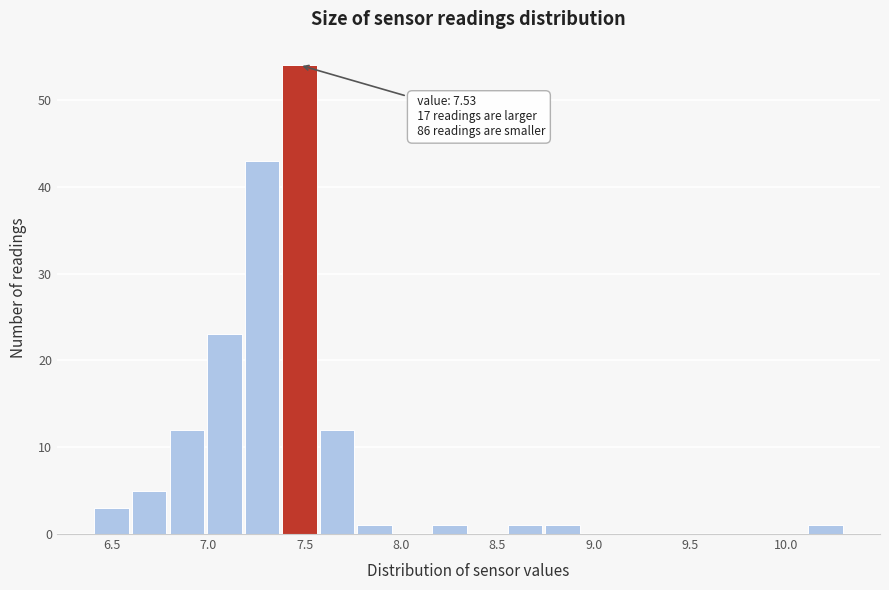

Around what value on the x-axis is the tallest bar? Give the approximate position of its centre, as read against the axis.

7.45